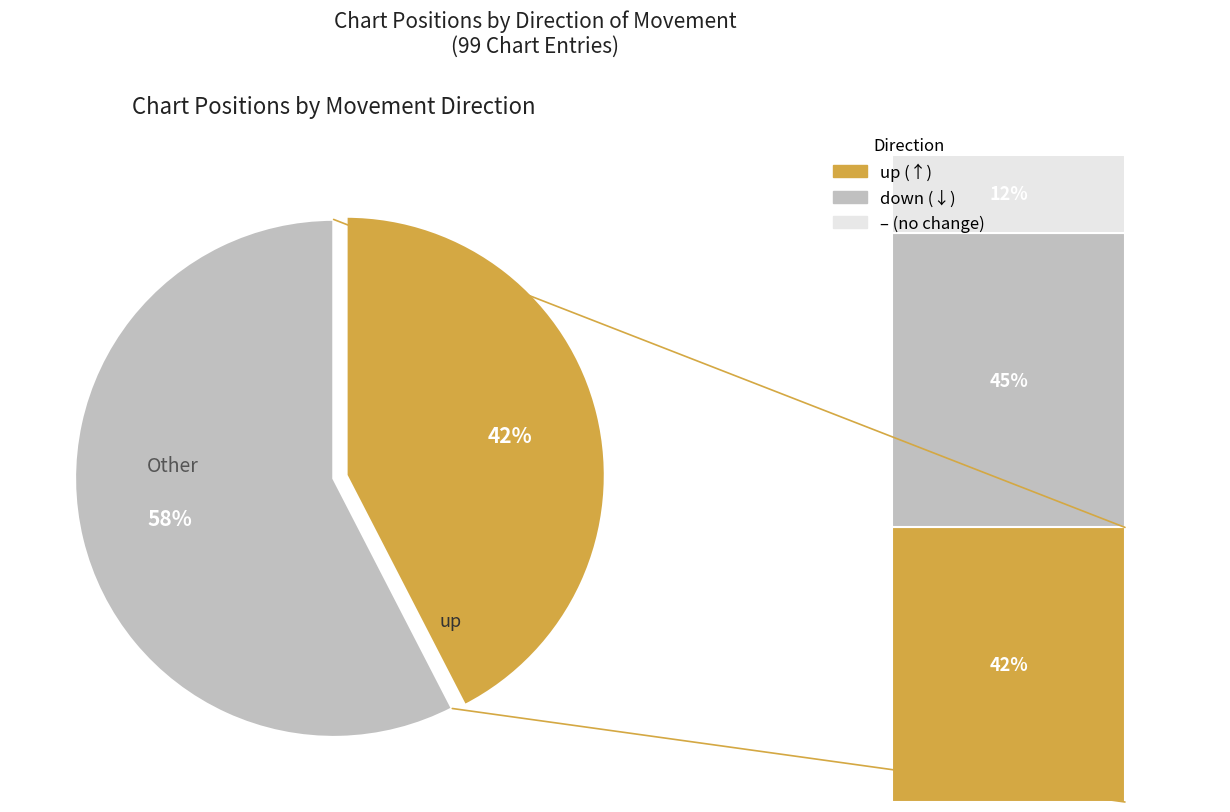

What is the change in value from up to down?

+3